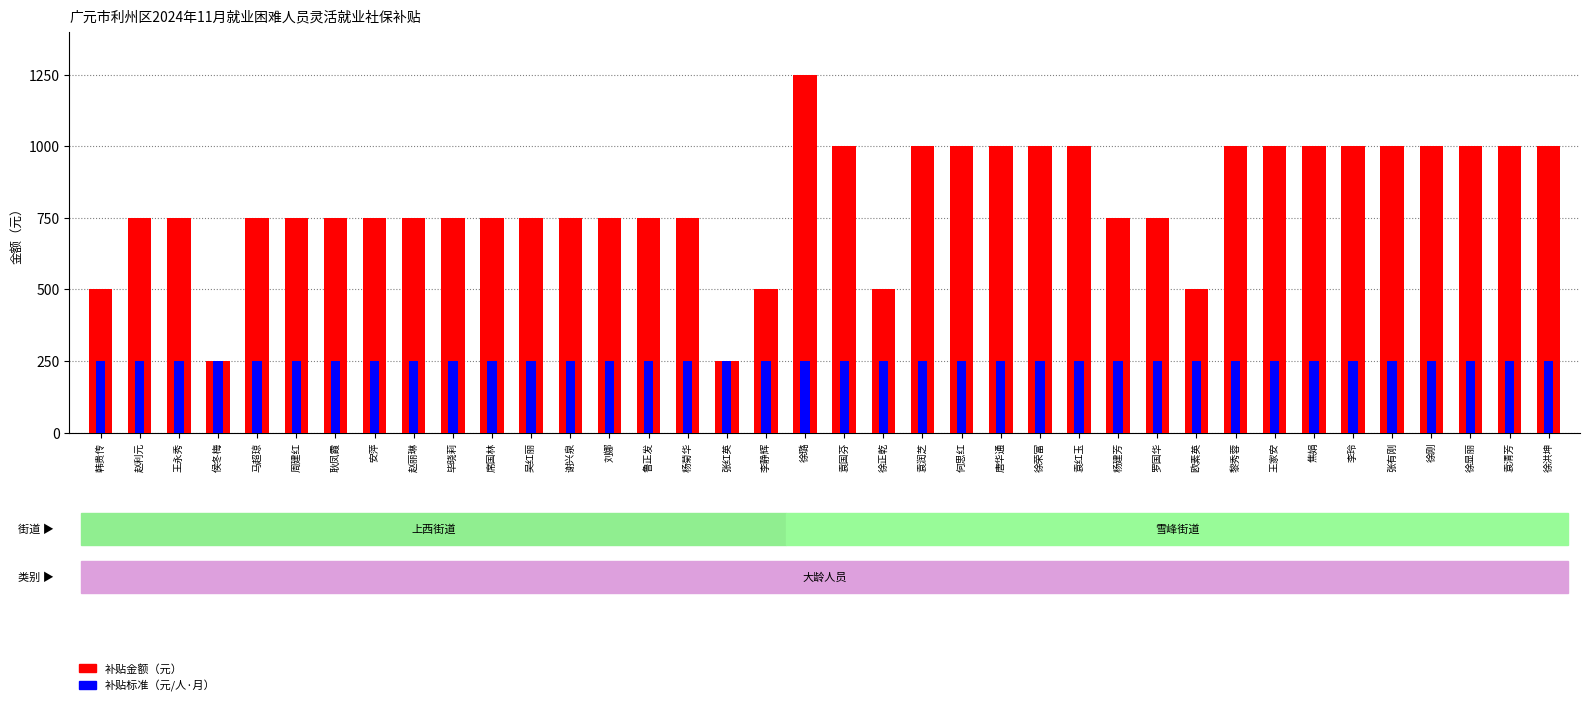

At 张红英, list the series in order from smallest to largest.

补贴金额（元）, 补贴标准（元/人·月）